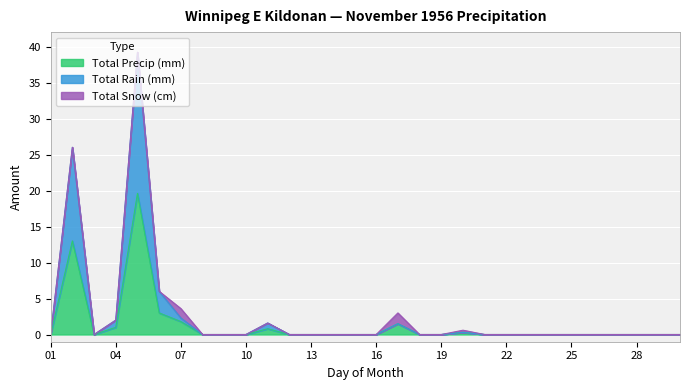

At which label does Total Rain (mm) reach its peak?

05